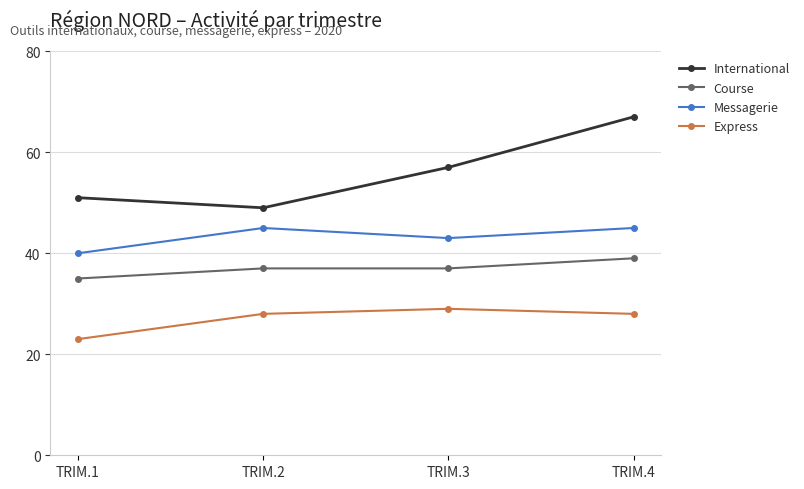

Reading left to right, what are all the values shown in this chart?

International: 51	49	57	67
Course: 35	37	37	39
Messagerie: 40	45	43	45
Express: 23	28	29	28